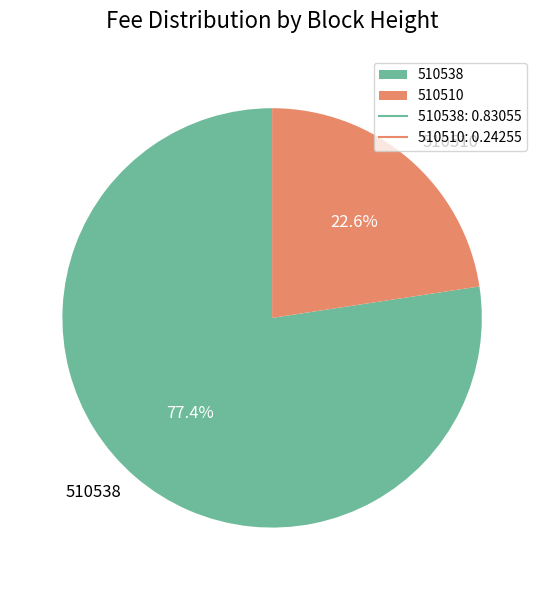

Between 510510 and 510538, which is larger?

510538